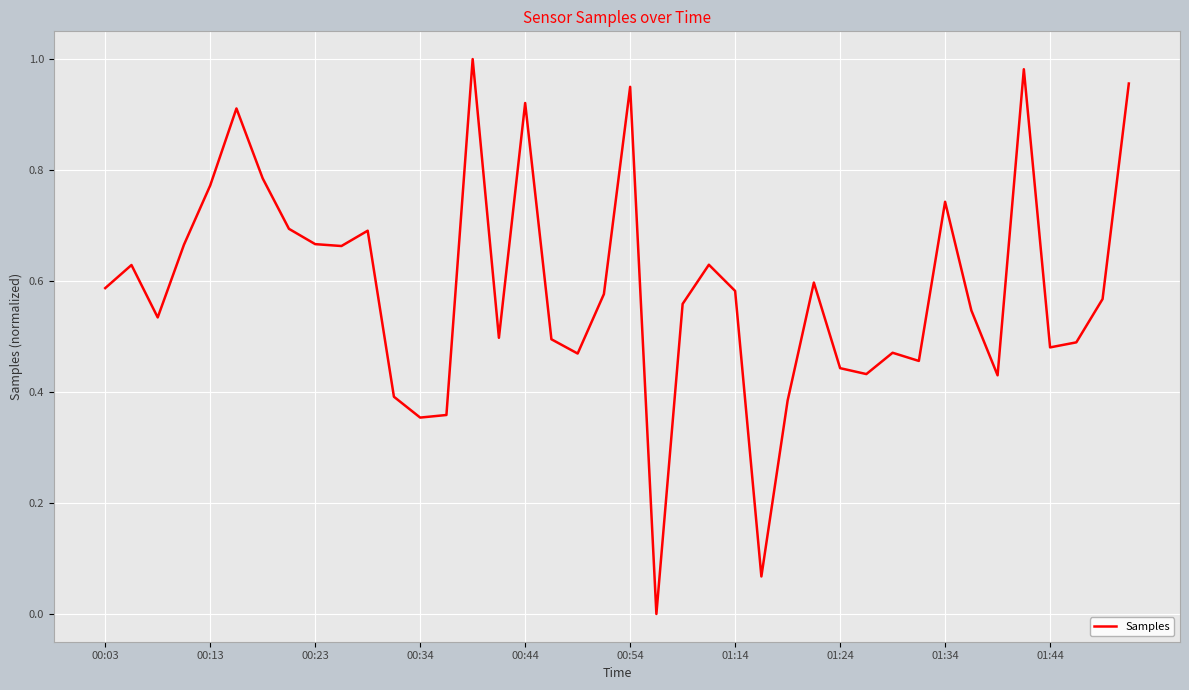

How many lines are shown in the chart?

1